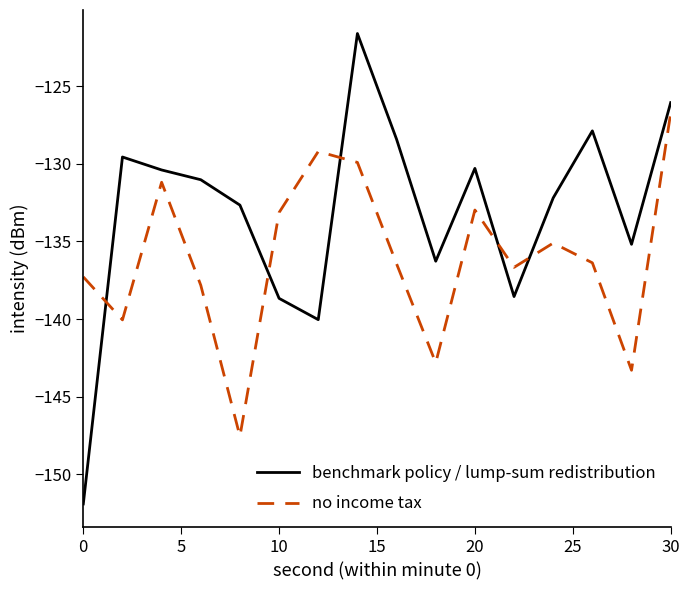

How many interior local valleys does the benchmark policy / lump-sum redistribution series have?

4